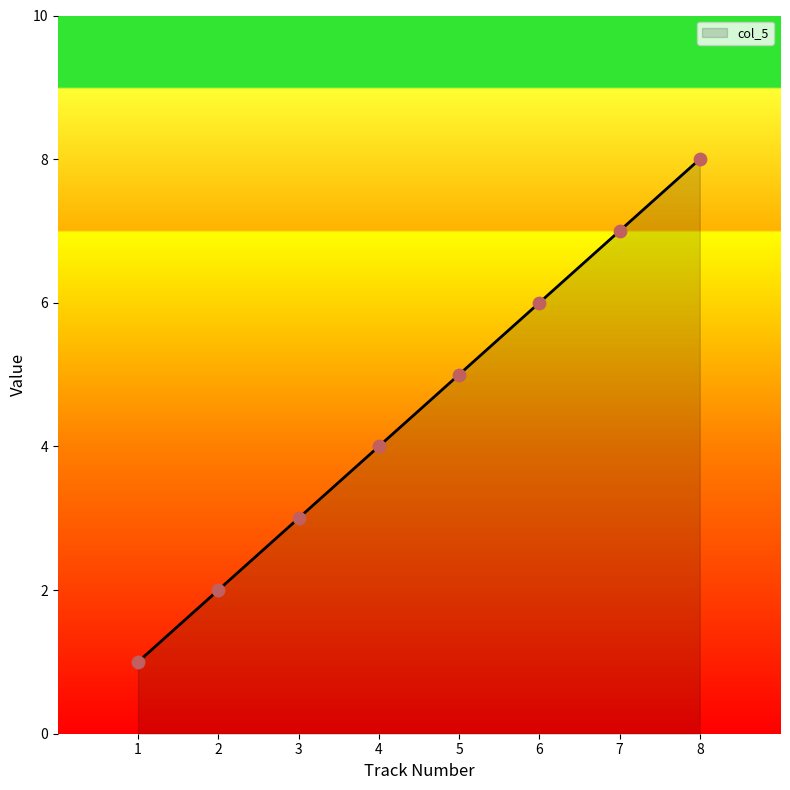

Which has a higher value, 7 or 2?

7